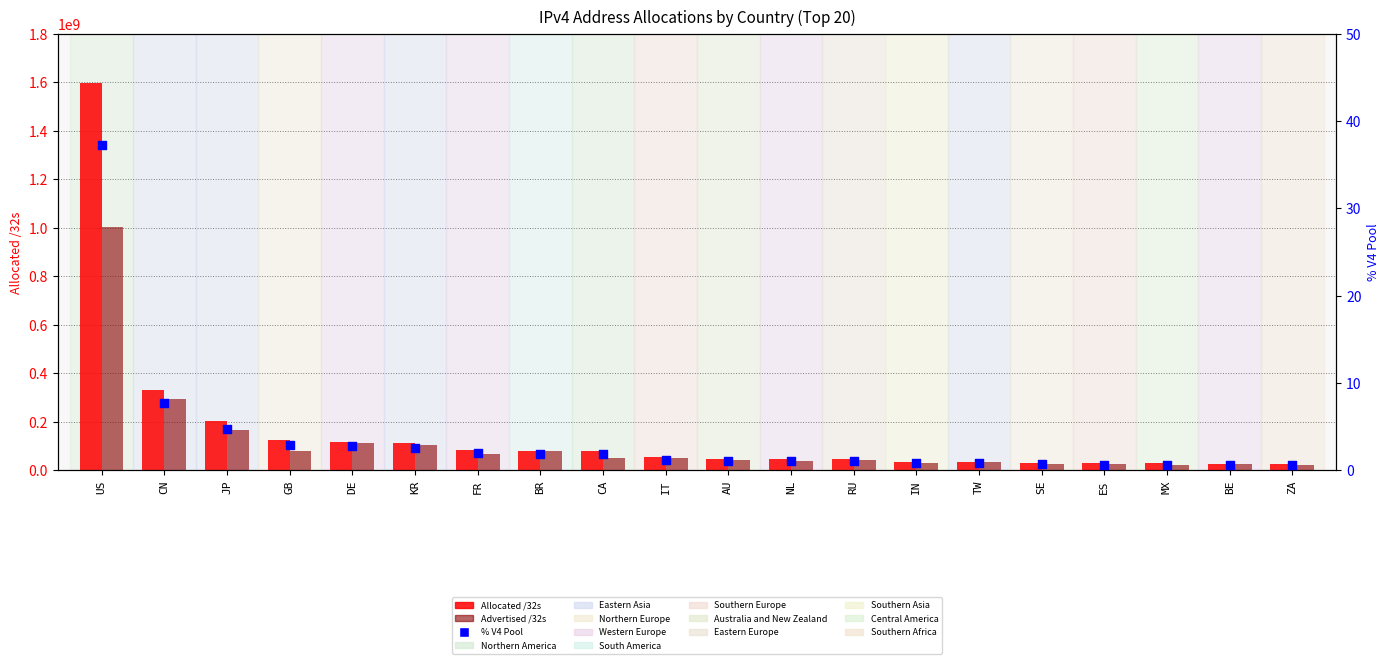

Which series reaches the minimum Y coordinate?

% V4 Pool